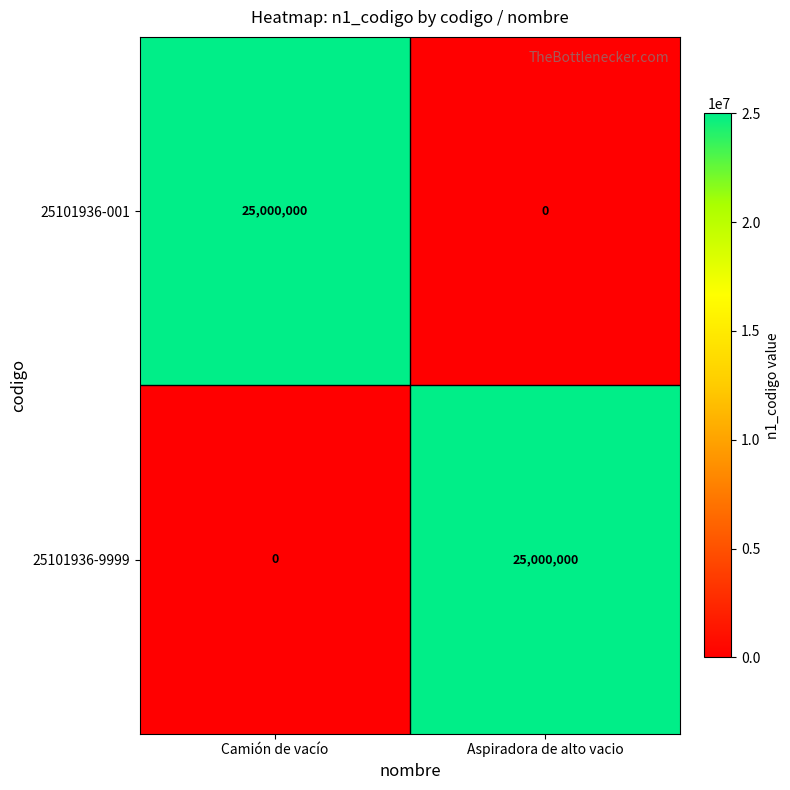

At which label is 25101936-9999 closest to 12500000?

Camión de vacío